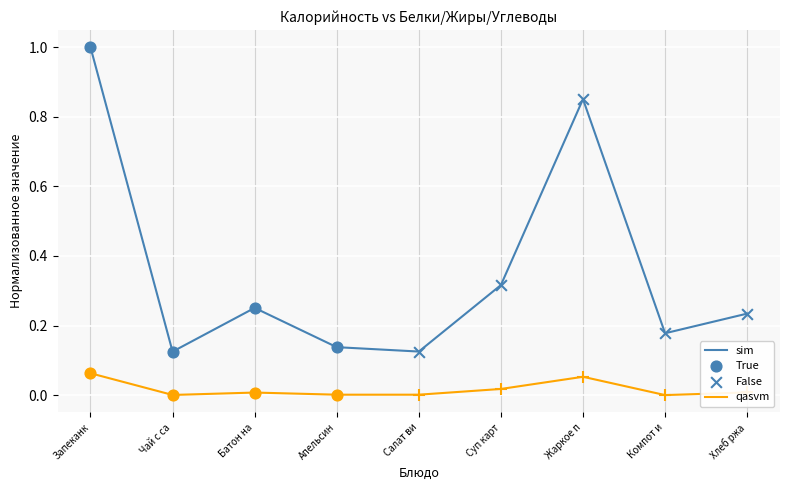

What is the difference between the highest and lowest values at Жаркое п?

0.8